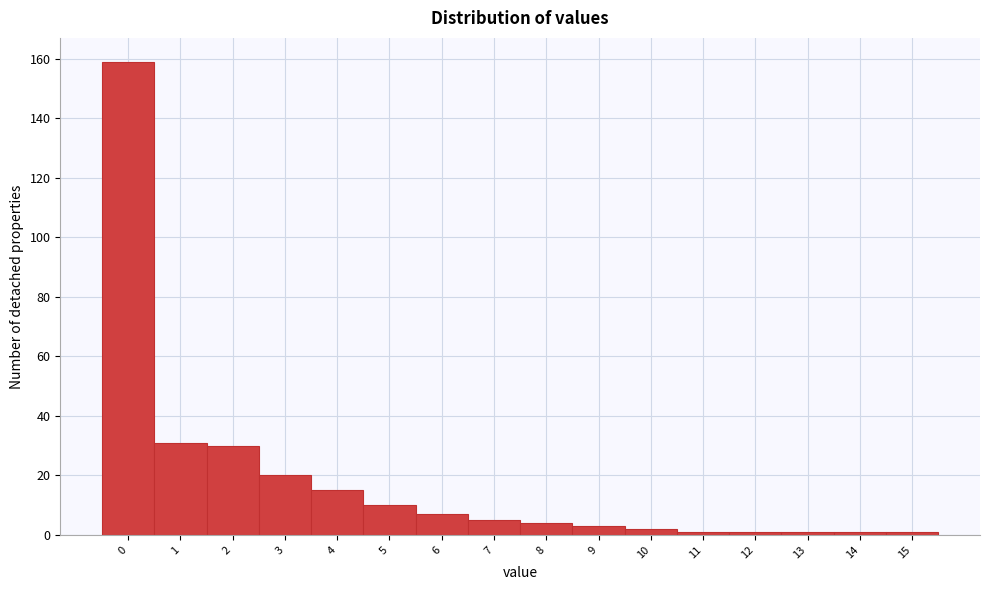

Reading right to left, list all the values displayed in this chart.

1	1	1	1	1	2	3	4	5	7	10	15	20	30	31	159